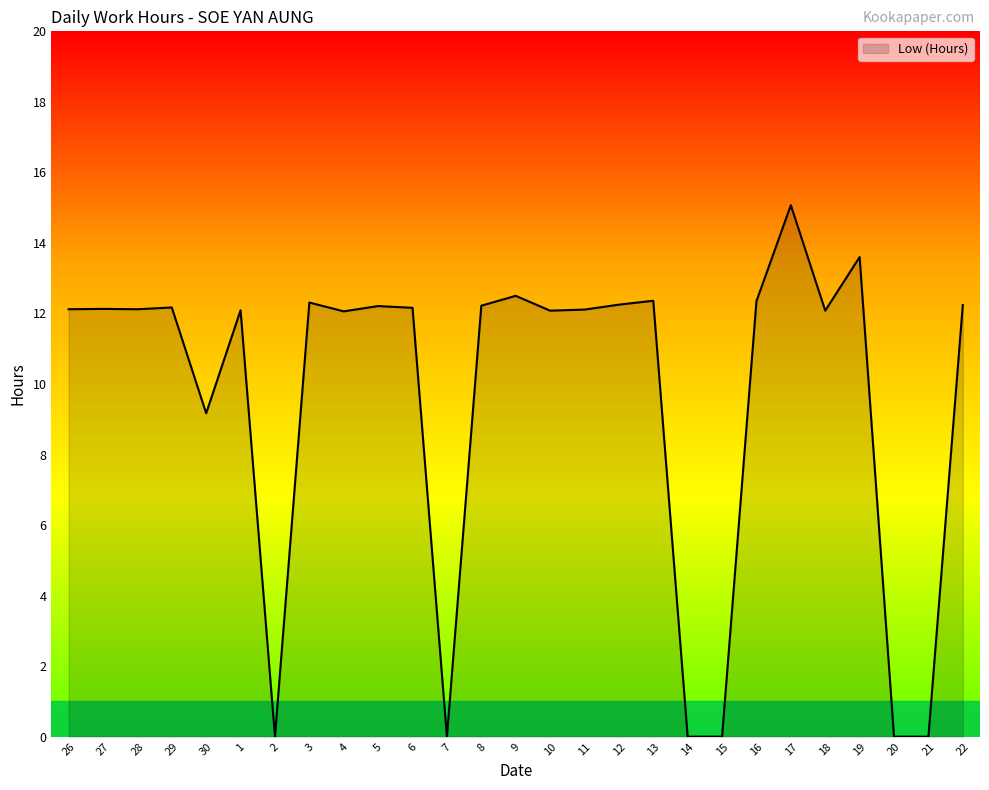

What is the change in value from 8 to 14?

-12.2